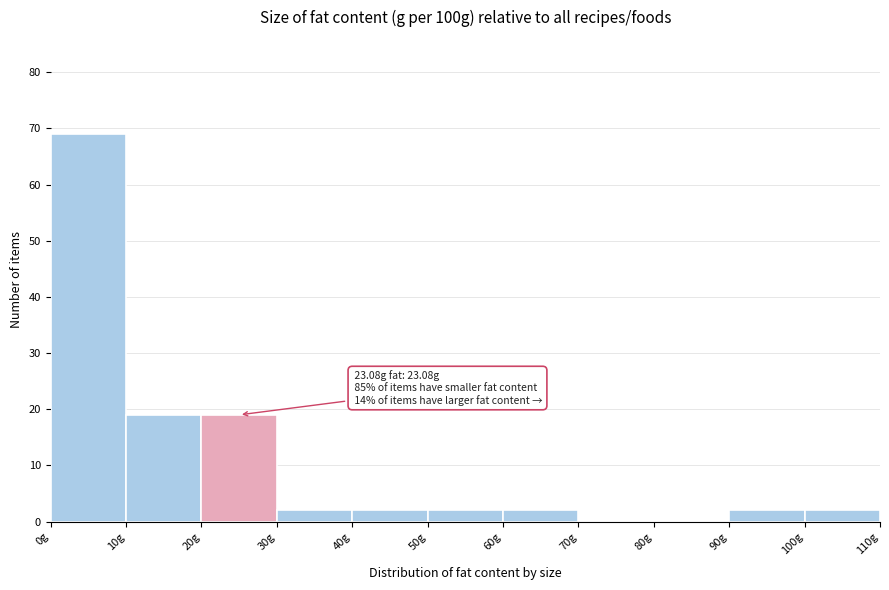

Over which range of the x-axis is the bar tallest?

0 to 10